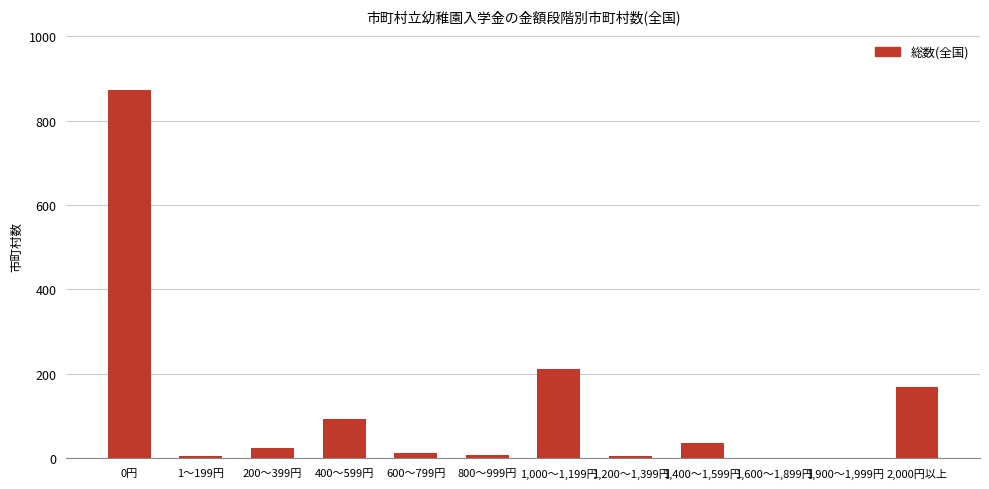

How many distinct data groups are displayed?

1